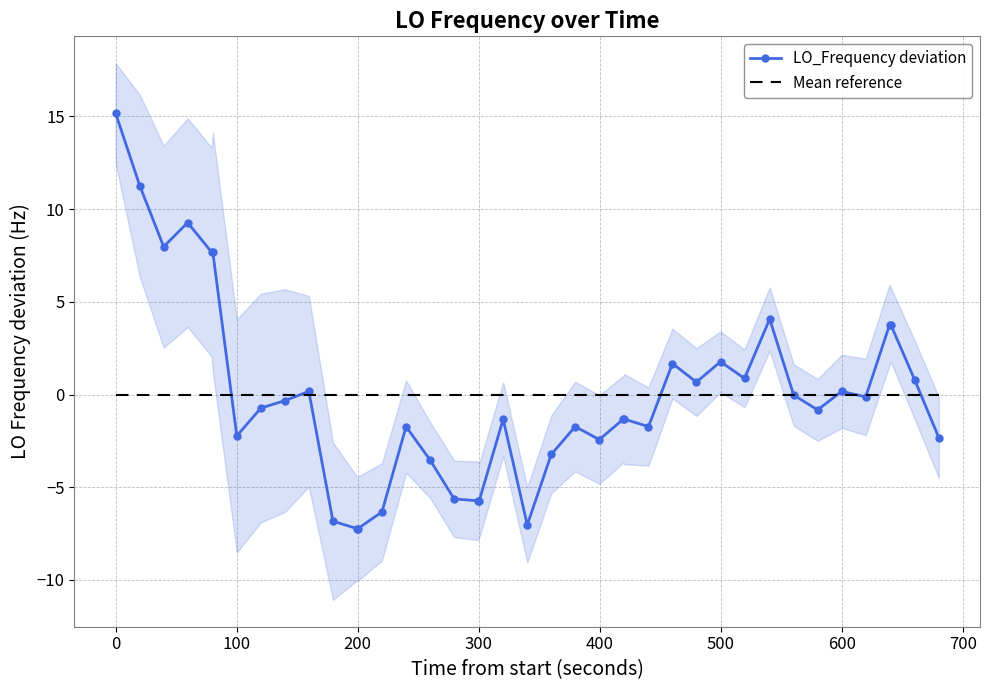

How many lines are shown in the chart?

2